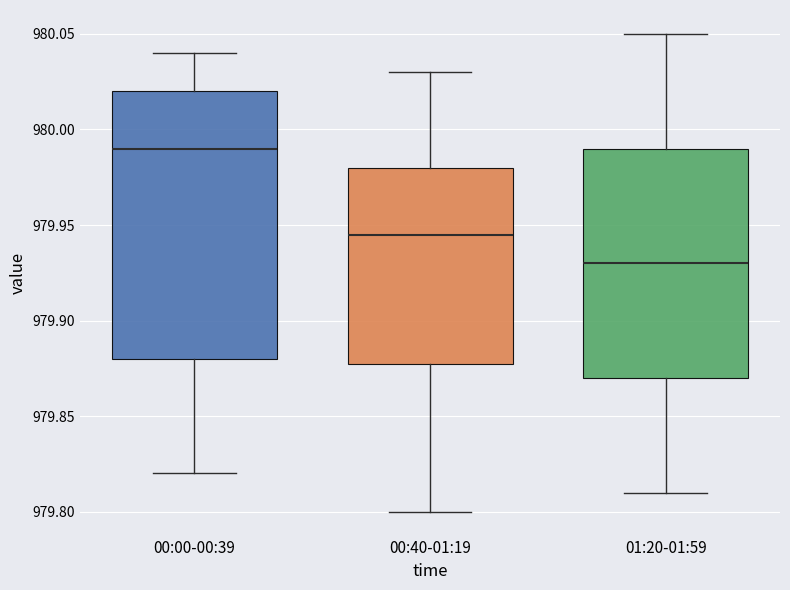

Which box is the tallest, from its lower edge to its upper edge?

00:00-00:39